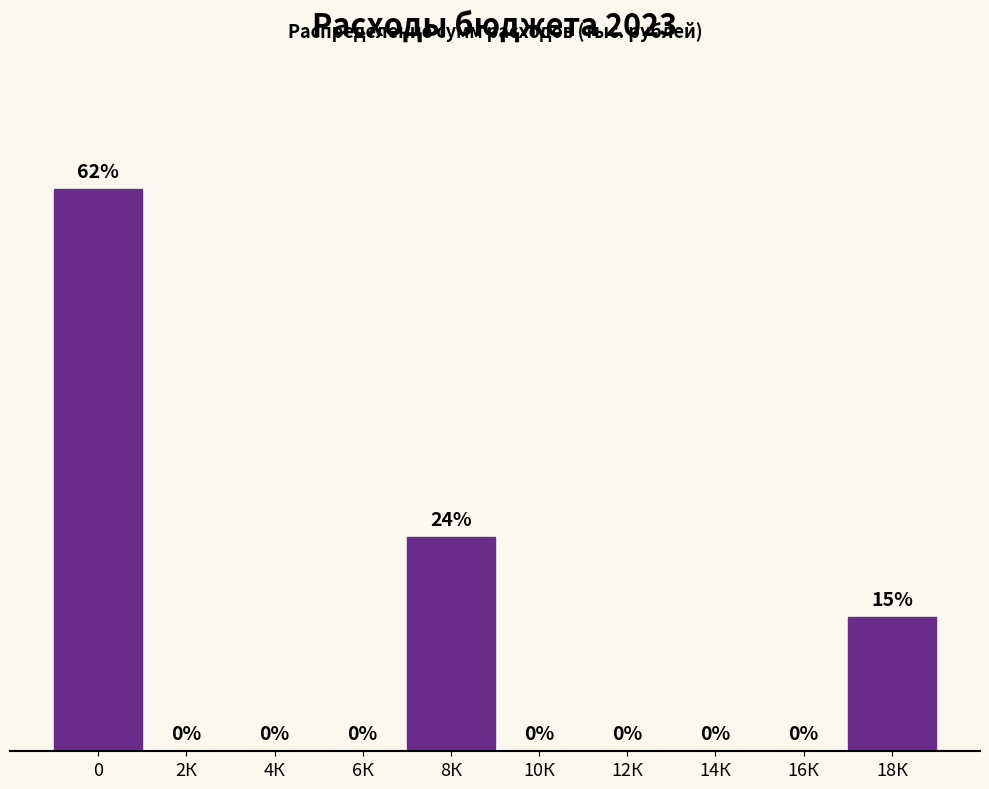

Between 2К and 8К, which is larger?

8К